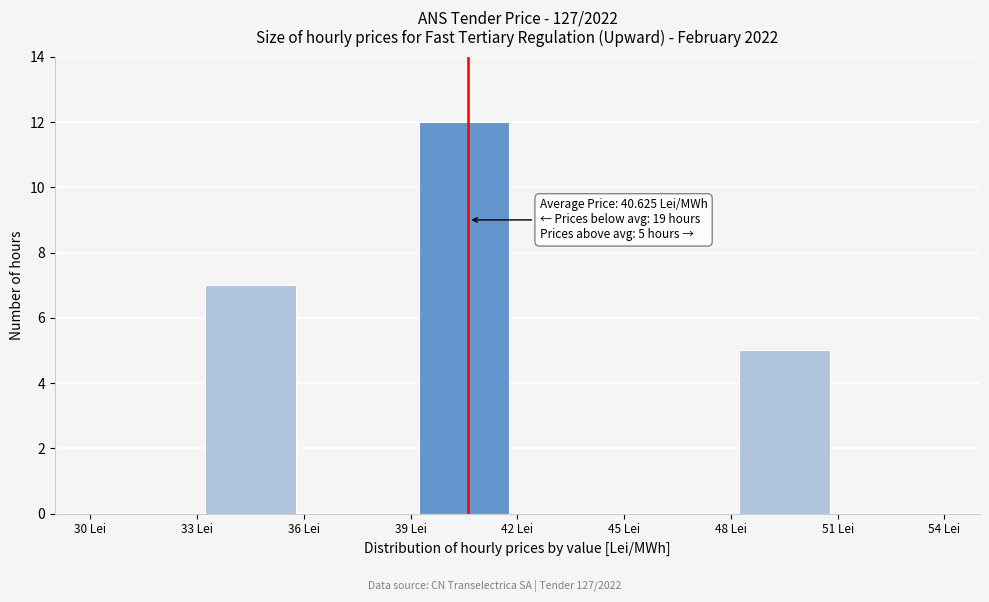

Which range on the x-axis has the tallest bar?

39 to 42